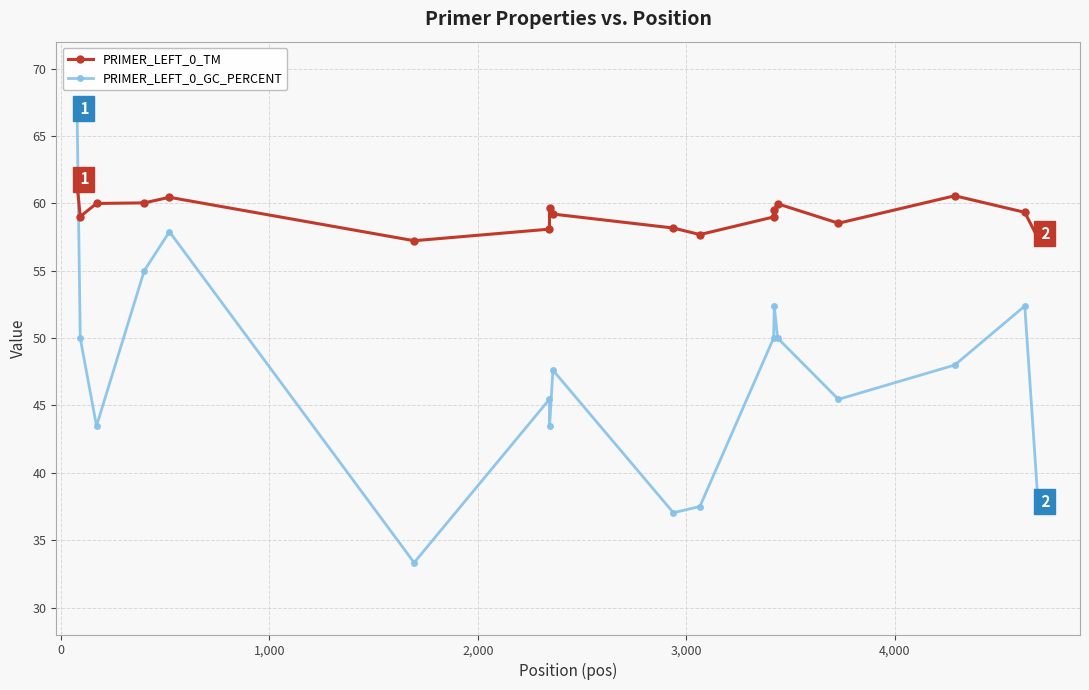

List the series in order of their peak value, highest first.

PRIMER_LEFT_0_GC_PERCENT, PRIMER_LEFT_0_TM